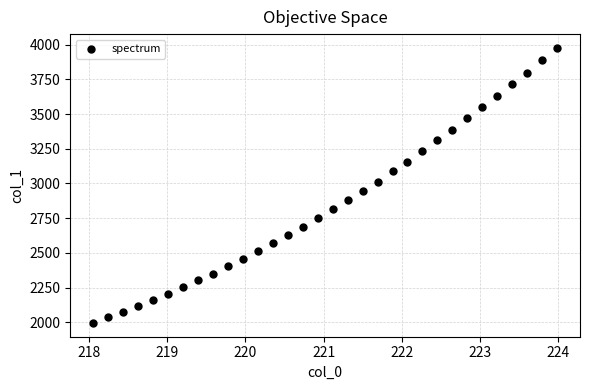

What is the range of Y values (max minus min)?

1981.1